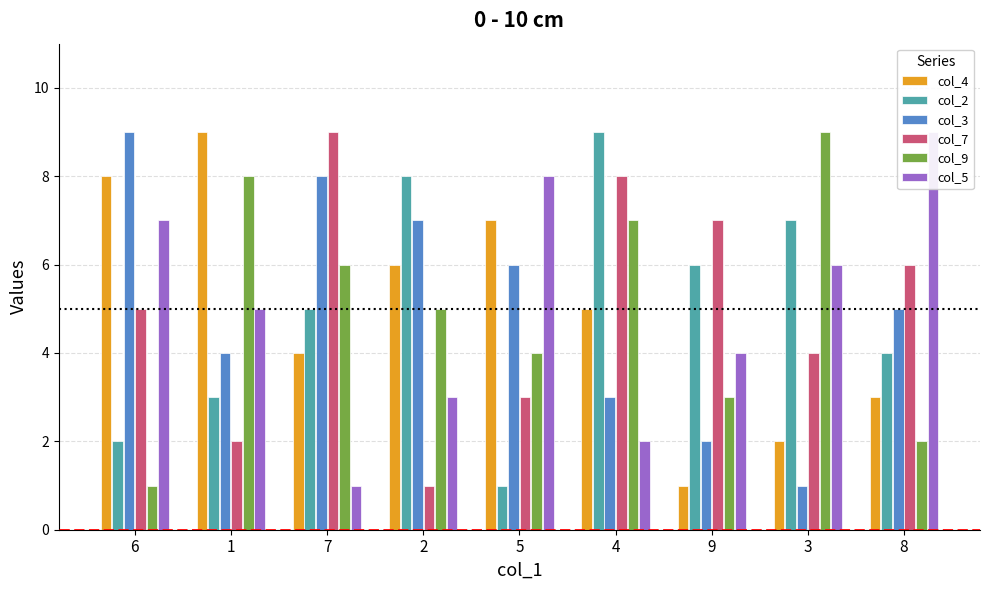

At which category is the sum across all series the highest?

4